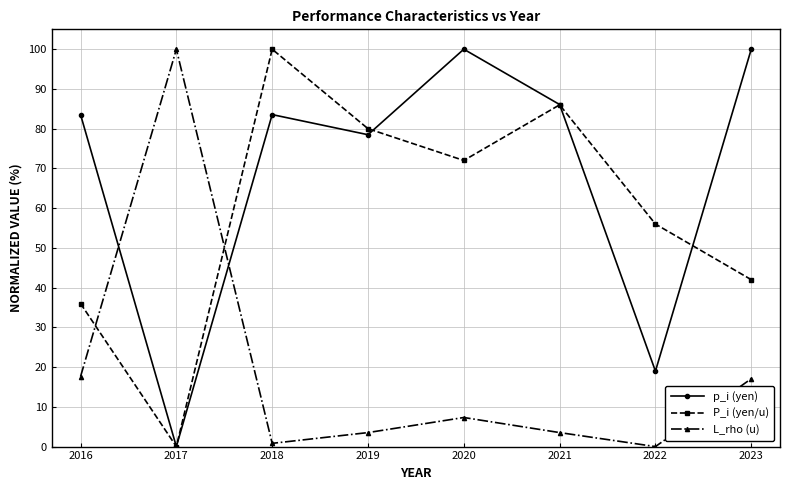

In P_i (yen/u), how many points are higher than both neighbors (excluding endpoints)?

2